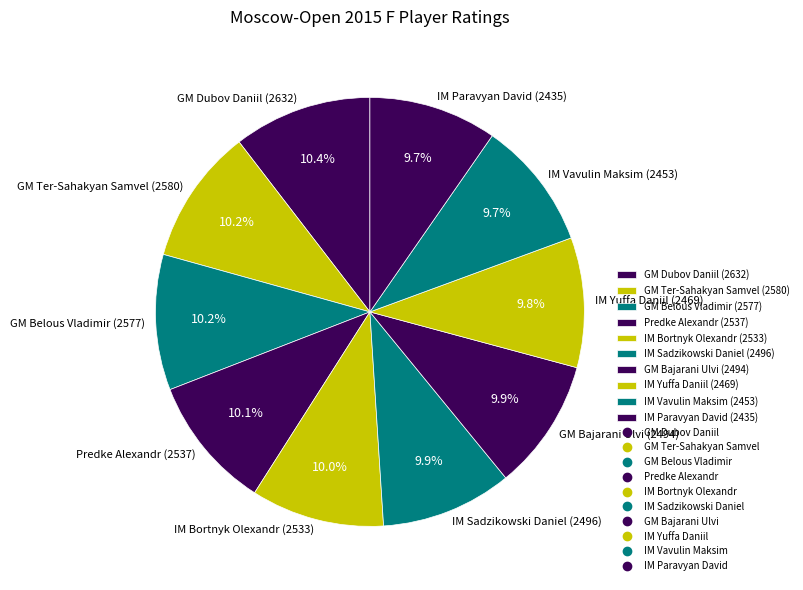

To the nearest percent, what is the combined percentage of IM Yuffa Daniil and IM Vavulin Maksim?

20%